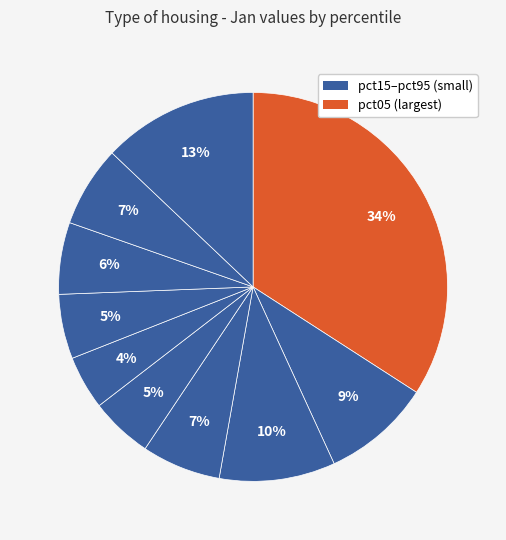

How many slices are in this pie chart?

10